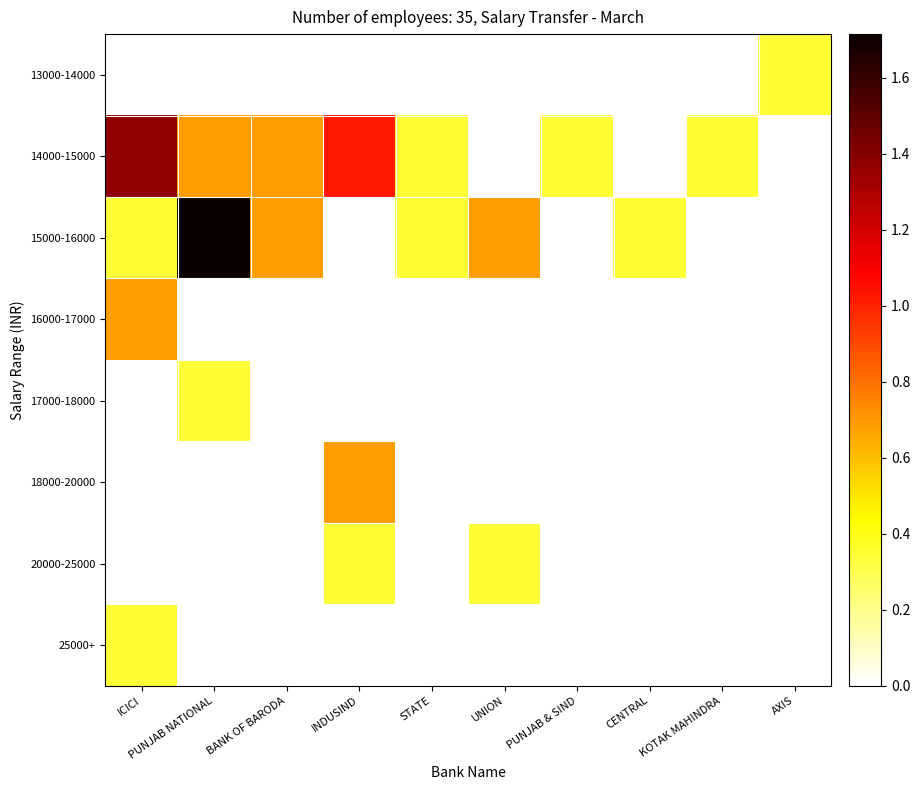

Reading left to right, what are all the values shown in this chart?

13000-14000: ICICI=0.0	PUNJAB NATIONAL=0.0	BANK OF BARODA=0.0	INDUSIND=0.0	STATE=0.0	UNION=0.0	PUNJAB & SIND=0.0	CENTRAL=0.0	KOTAK MAHINDRA=0.0	AXIS=0.3
14000-15000: ICICI=1.4	PUNJAB NATIONAL=0.7	BANK OF BARODA=0.7	INDUSIND=1.0	STATE=0.3	UNION=0.0	PUNJAB & SIND=0.3	CENTRAL=0.0	KOTAK MAHINDRA=0.3	AXIS=0.0
15000-16000: ICICI=0.3	PUNJAB NATIONAL=1.7	BANK OF BARODA=0.7	INDUSIND=0.0	STATE=0.3	UNION=0.7	PUNJAB & SIND=0.0	CENTRAL=0.3	KOTAK MAHINDRA=0.0	AXIS=0.0
16000-17000: ICICI=0.7	PUNJAB NATIONAL=0.0	BANK OF BARODA=0.0	INDUSIND=0.0	STATE=0.0	UNION=0.0	PUNJAB & SIND=0.0	CENTRAL=0.0	KOTAK MAHINDRA=0.0	AXIS=0.0
17000-18000: ICICI=0.0	PUNJAB NATIONAL=0.3	BANK OF BARODA=0.0	INDUSIND=0.0	STATE=0.0	UNION=0.0	PUNJAB & SIND=0.0	CENTRAL=0.0	KOTAK MAHINDRA=0.0	AXIS=0.0
18000-20000: ICICI=0.0	PUNJAB NATIONAL=0.0	BANK OF BARODA=0.0	INDUSIND=0.7	STATE=0.0	UNION=0.0	PUNJAB & SIND=0.0	CENTRAL=0.0	KOTAK MAHINDRA=0.0	AXIS=0.0
20000-25000: ICICI=0.0	PUNJAB NATIONAL=0.0	BANK OF BARODA=0.0	INDUSIND=0.3	STATE=0.0	UNION=0.3	PUNJAB & SIND=0.0	CENTRAL=0.0	KOTAK MAHINDRA=0.0	AXIS=0.0
25000+: ICICI=0.3	PUNJAB NATIONAL=0.0	BANK OF BARODA=0.0	INDUSIND=0.0	STATE=0.0	UNION=0.0	PUNJAB & SIND=0.0	CENTRAL=0.0	KOTAK MAHINDRA=0.0	AXIS=0.0